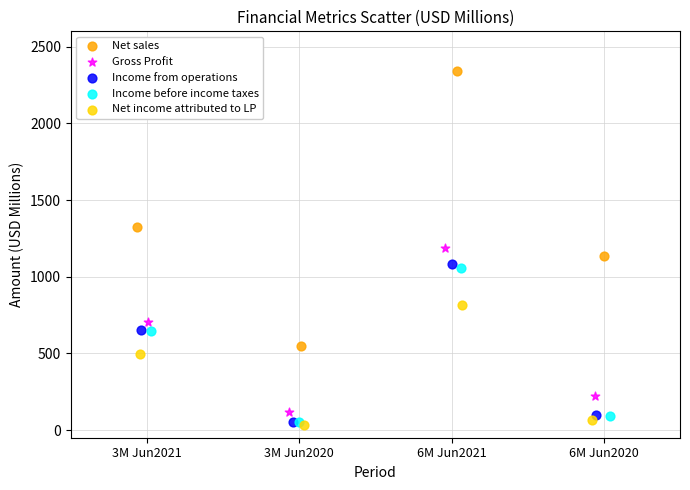

Which series contains the highest Y value?

Net sales